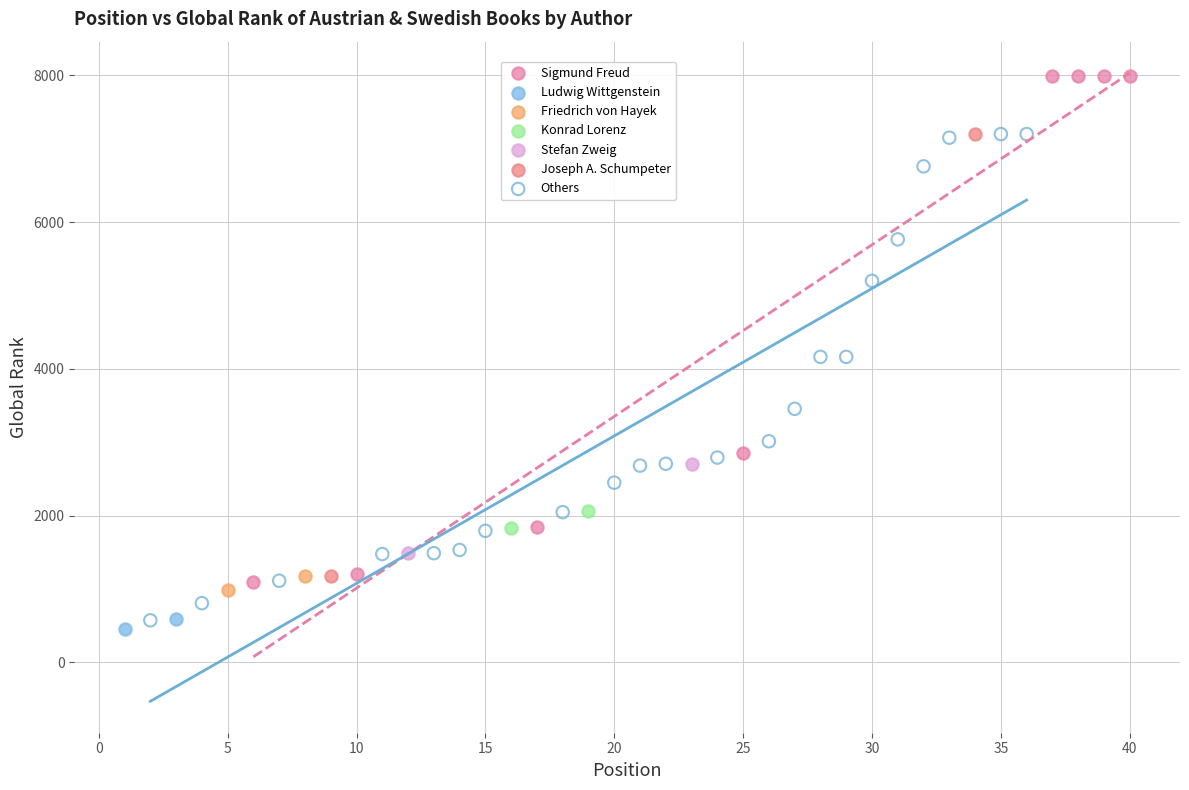

Which series contains the lowest Y value?

Ludwig Wittgenstein